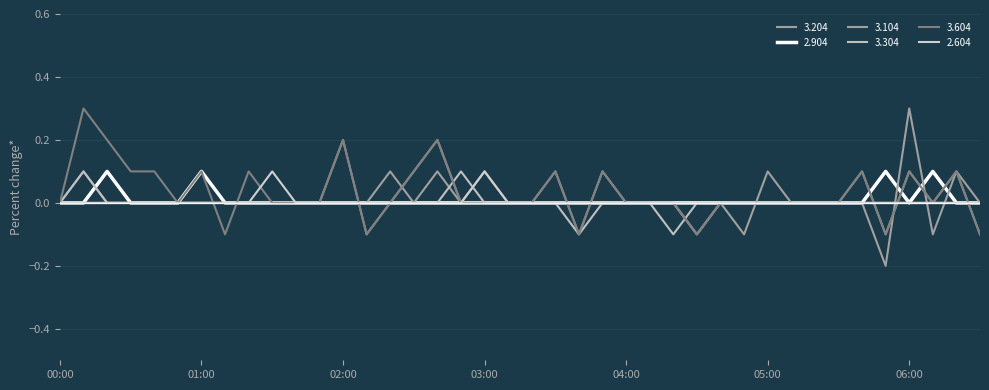

Which series has the largest range (max minus min)?

3.104